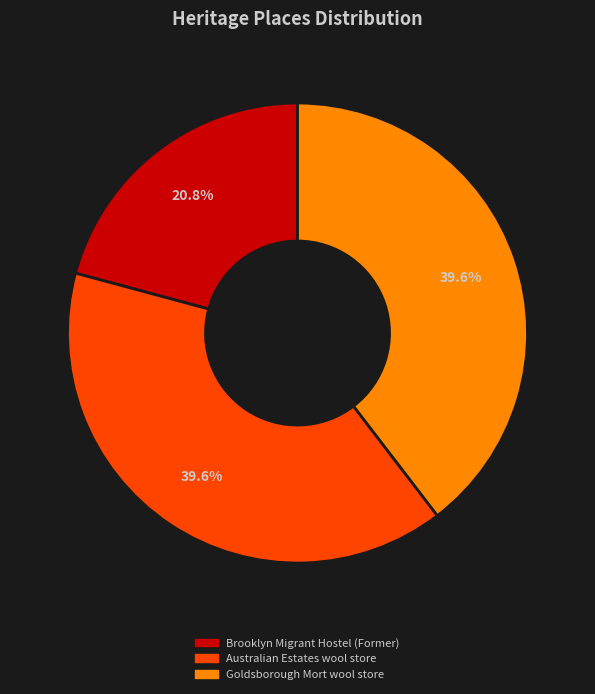

To the nearest percent, what is the average slice percentage?

33%